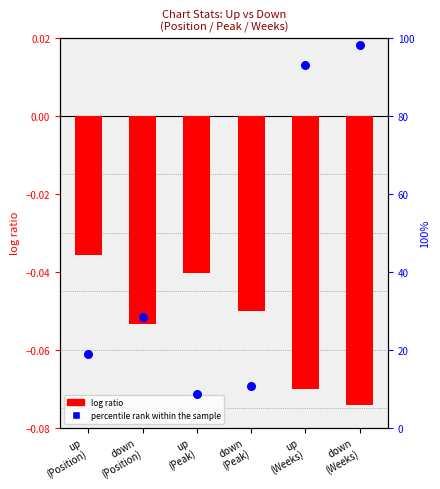

Which series has the widest spread of Y values?

percentile rank within the sample